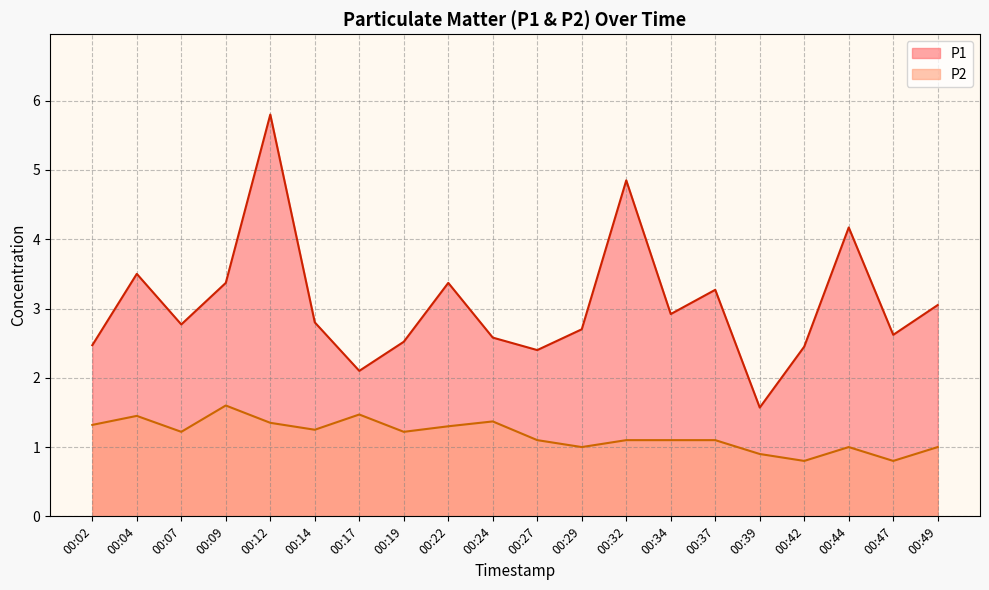

Count the P2 values in the range 1 to 2.

17